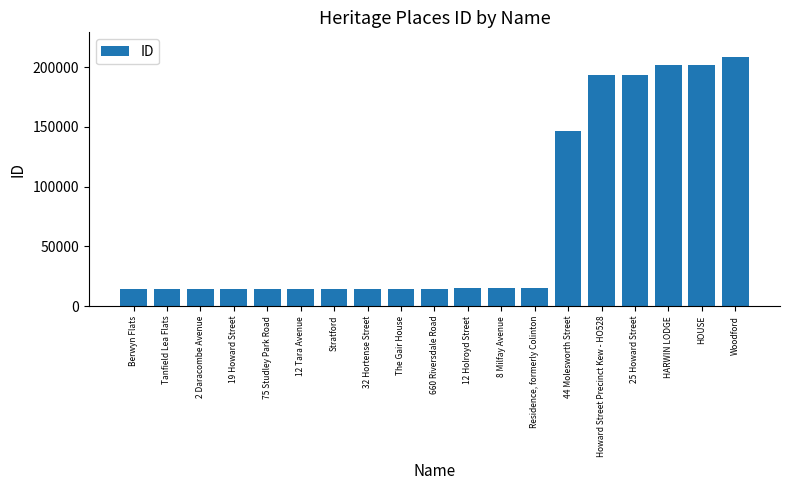

What is the value of the 6th bar from the left?

14667